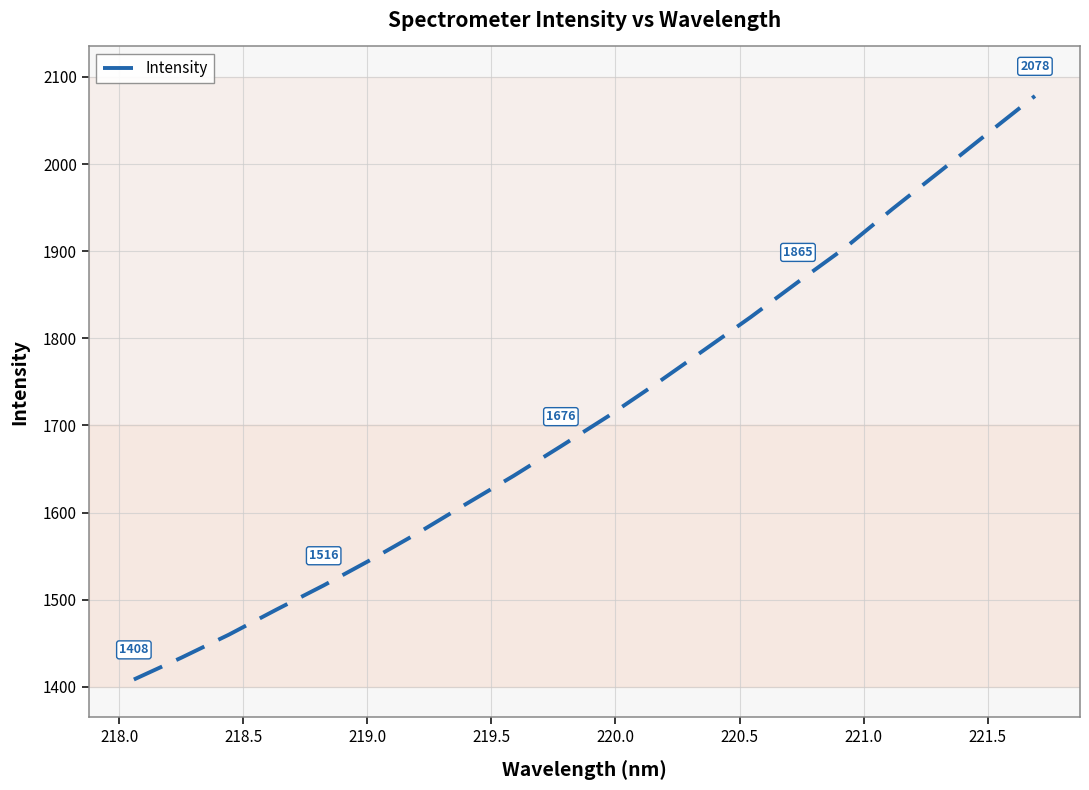

What is the difference between the maximum and minimum values?

669.7